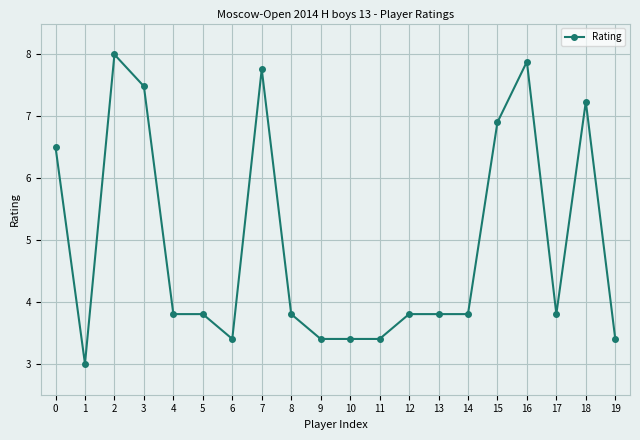

True or false: the data has more than 0 interior local peaks.

True